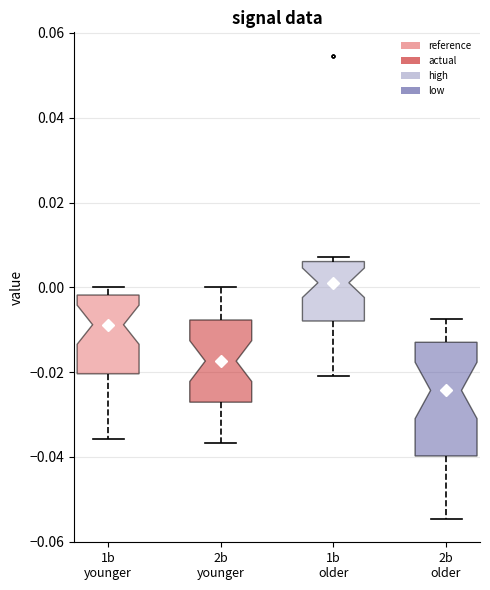

Which box's median line is the highest?

1b older